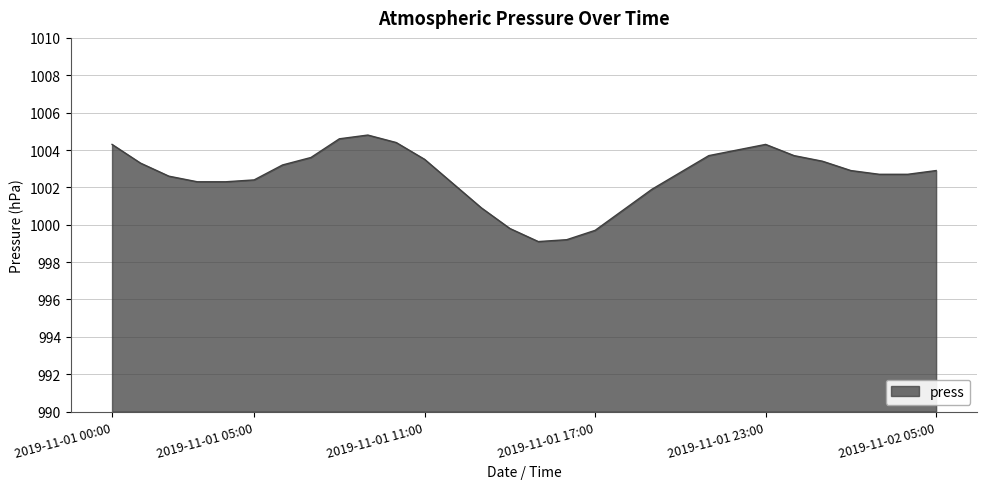

What is the smallest value displayed?

999.1